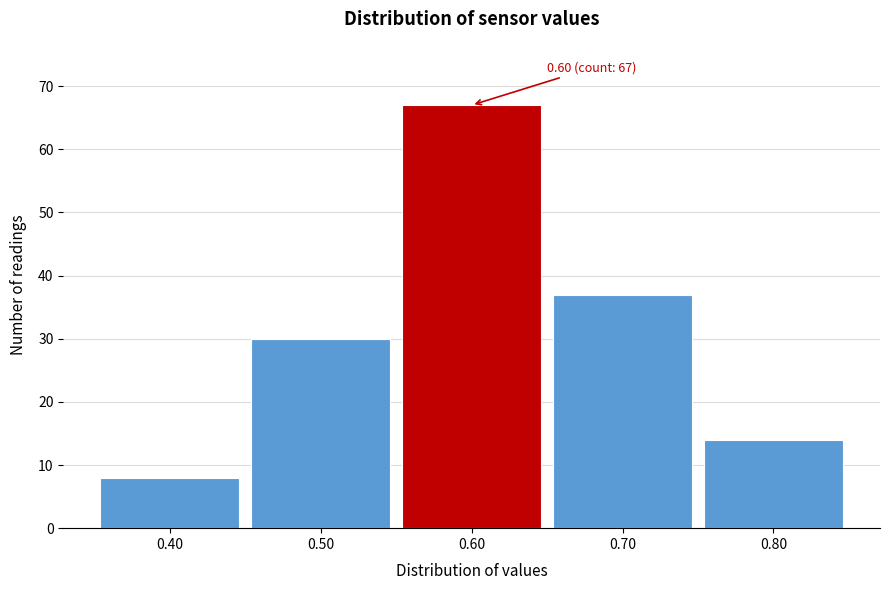

Which range on the x-axis has the tallest bar?

0.55 to 0.65